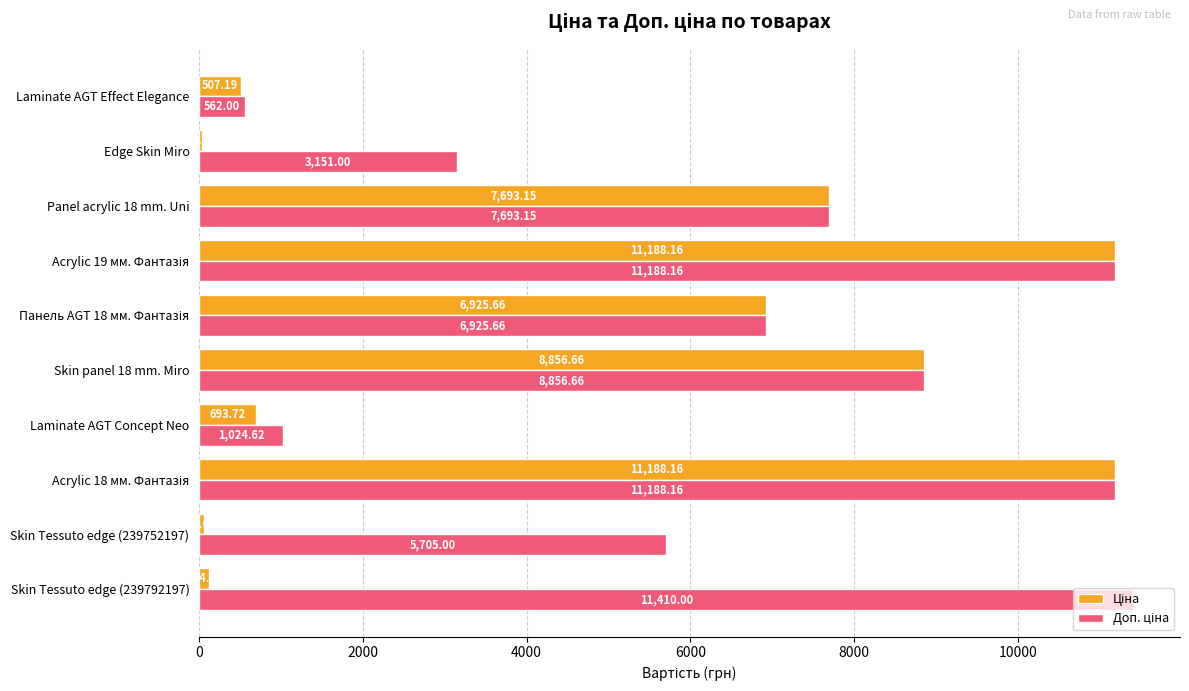

How many distinct data groups are displayed?

2